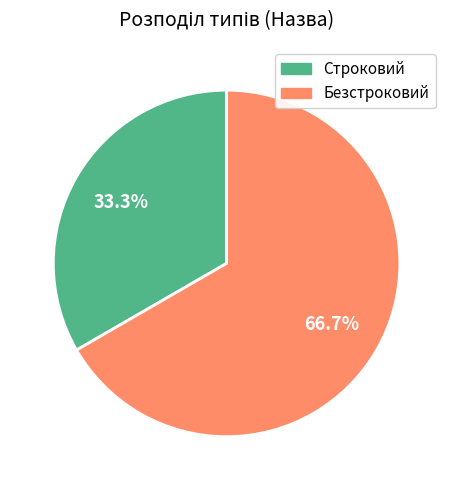

To the nearest percent, what is the difference between the Строковий and Безстроковий slice percentages?

33%